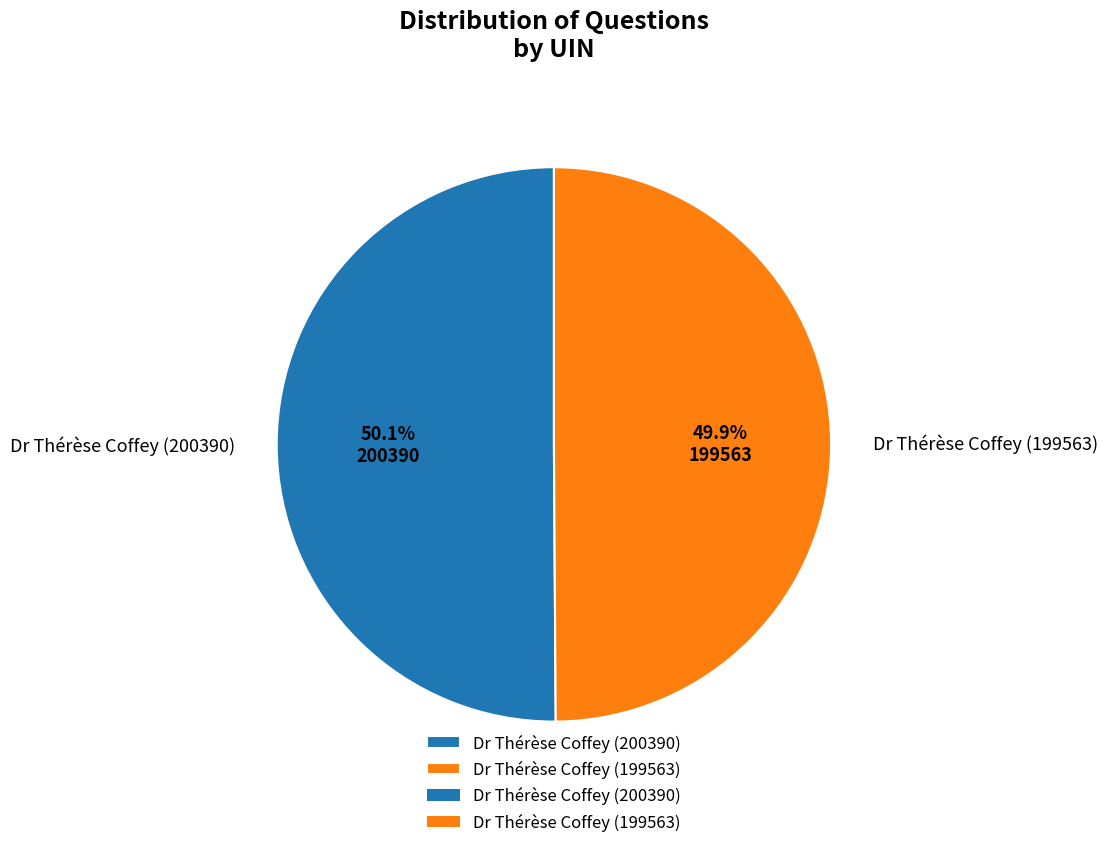

True or false: Dr Thérèse Coffey (200390) accounts for 50% of the total.

True